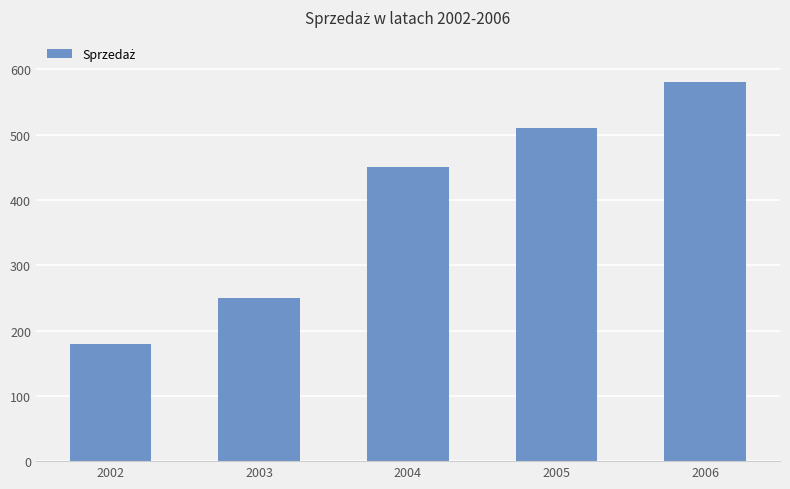

How many values are below 450?

2